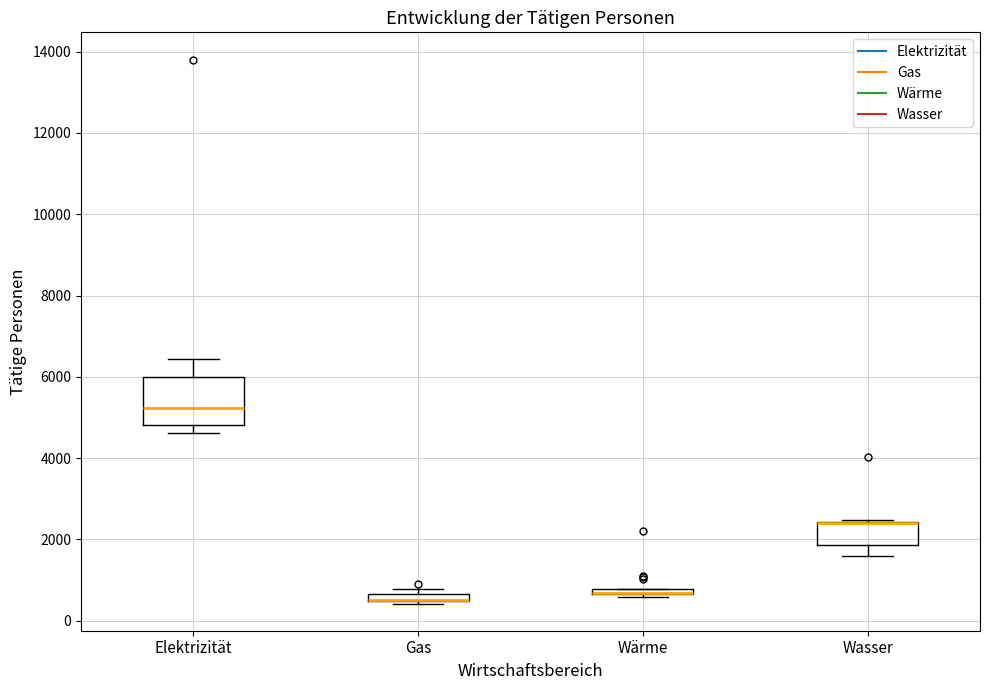

Where does the upper whisker of the box for Elektrizität end on the y-axis? The values are not printed on the chart, so give them approximately, as read against the axis.

6400